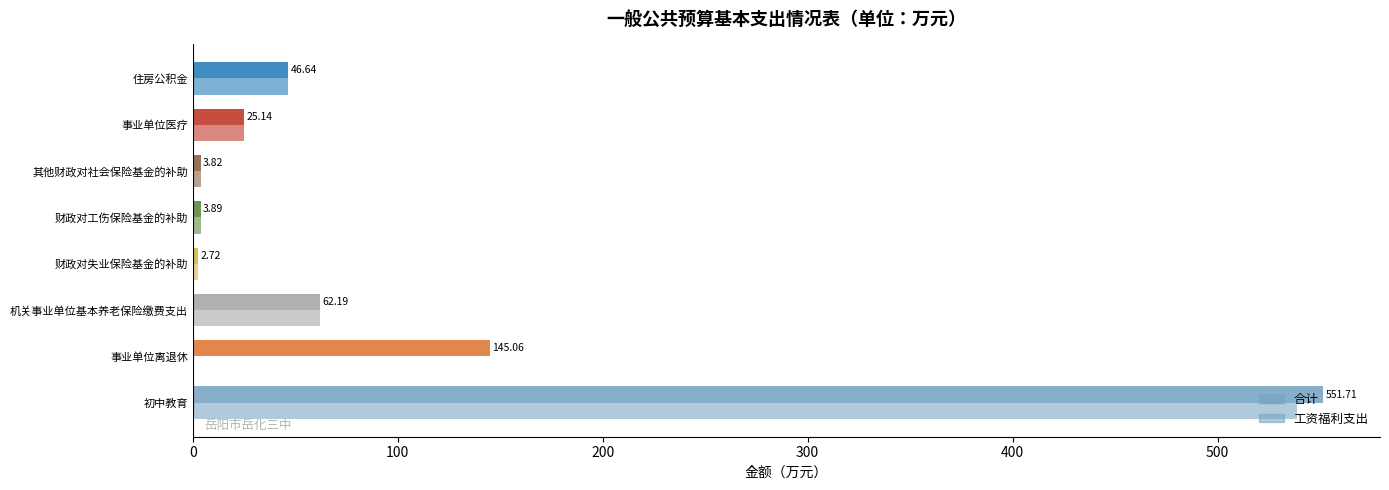

What is the difference between the maximum and second lowest values in the 合计 series?

547.9